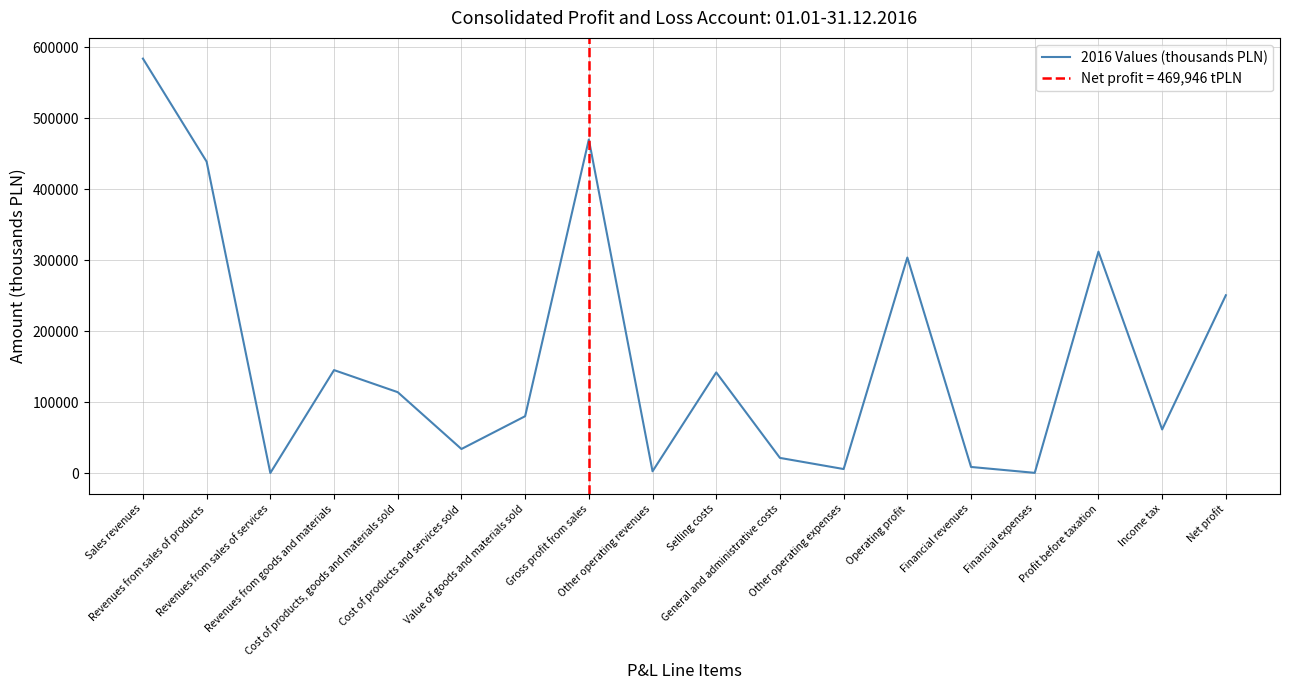

At which label does the data first exceed 113957?

Sales revenues